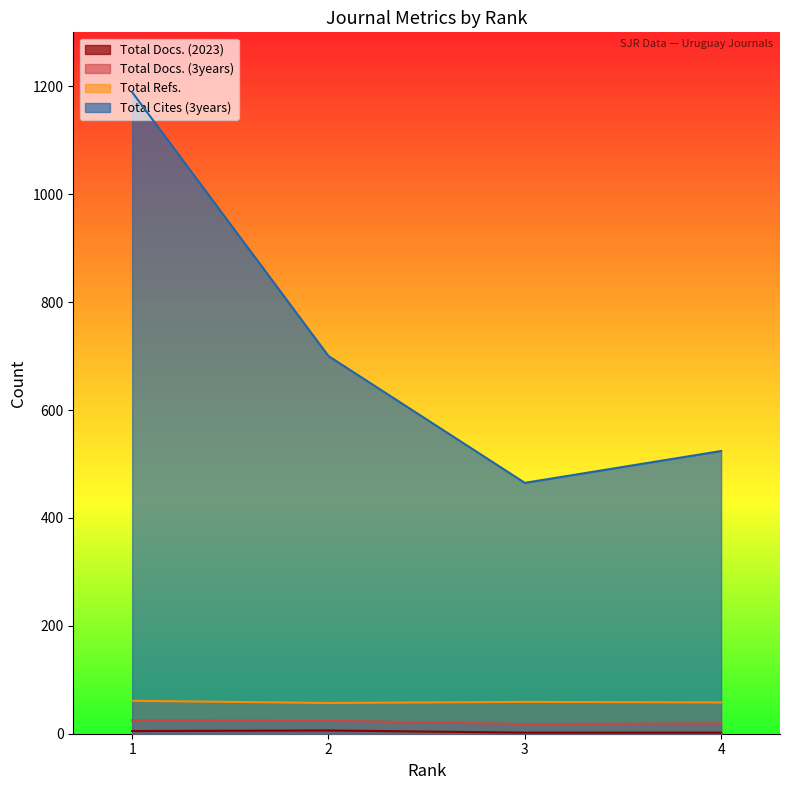

How many lines are shown in the chart?

4